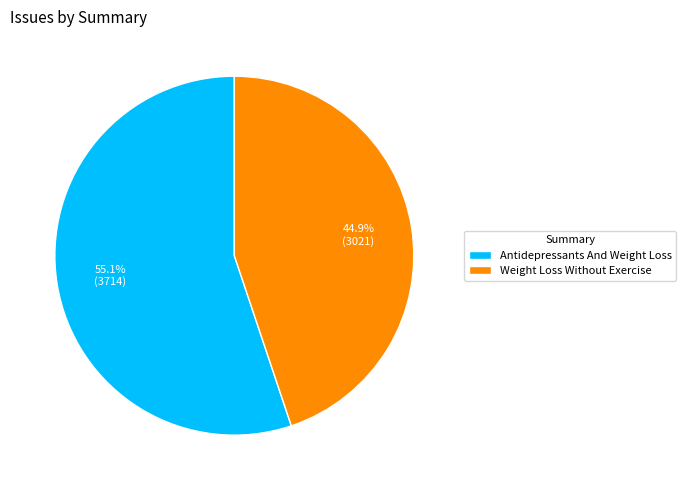

Rank the categories by value from highest to lowest.

Antidepressants And Weight Loss, Weight Loss Without Exercise